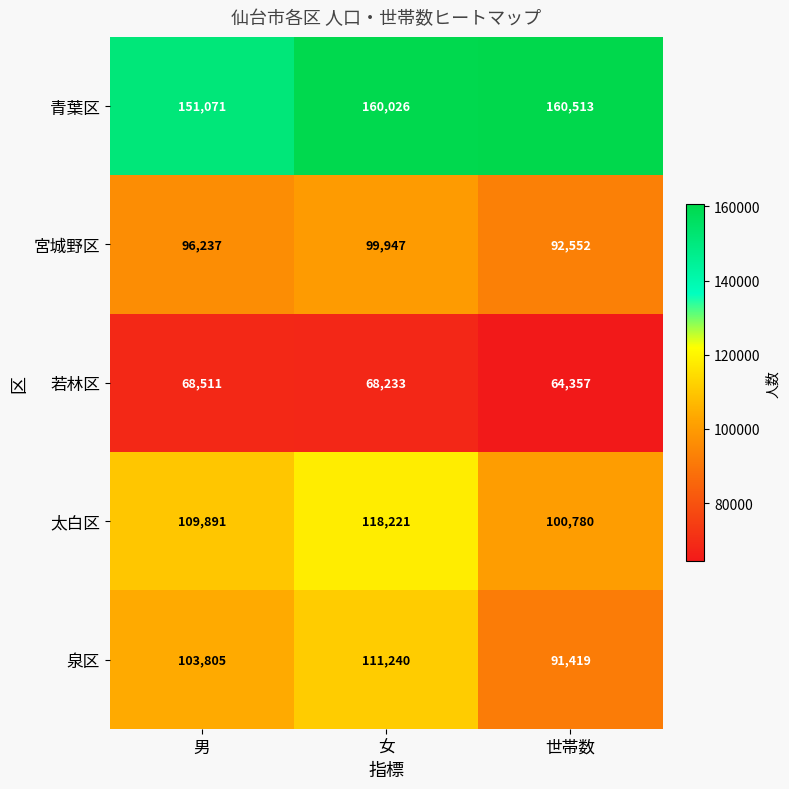

Reading left to right, what are all the values shown in this chart?

青葉区: 男=151071	女=160026	世帯数=160513
宮城野区: 男=96237	女=99947	世帯数=92552
若林区: 男=68511	女=68233	世帯数=64357
太白区: 男=109891	女=118221	世帯数=100780
泉区: 男=103805	女=111240	世帯数=91419